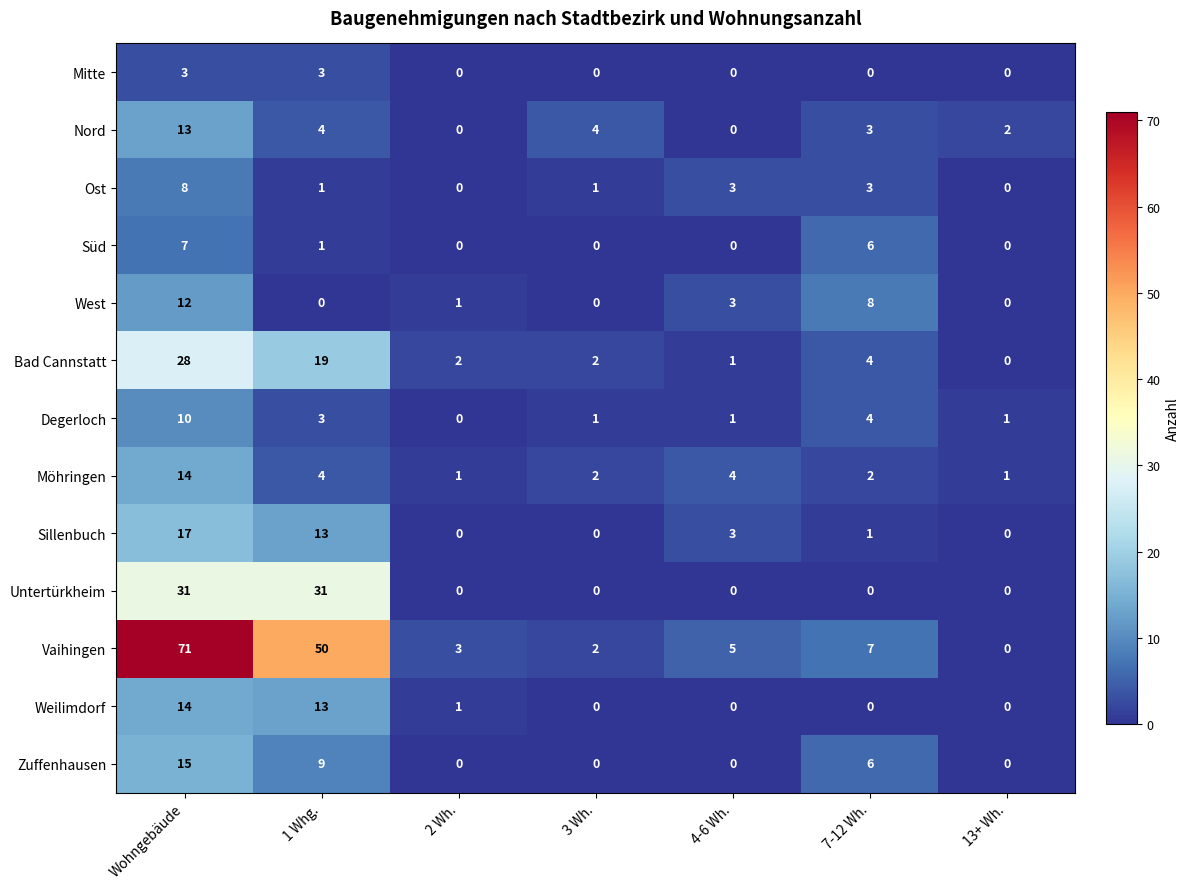

Which series changed the most between 3 Wh. and 4-6 Wh.?

Nord